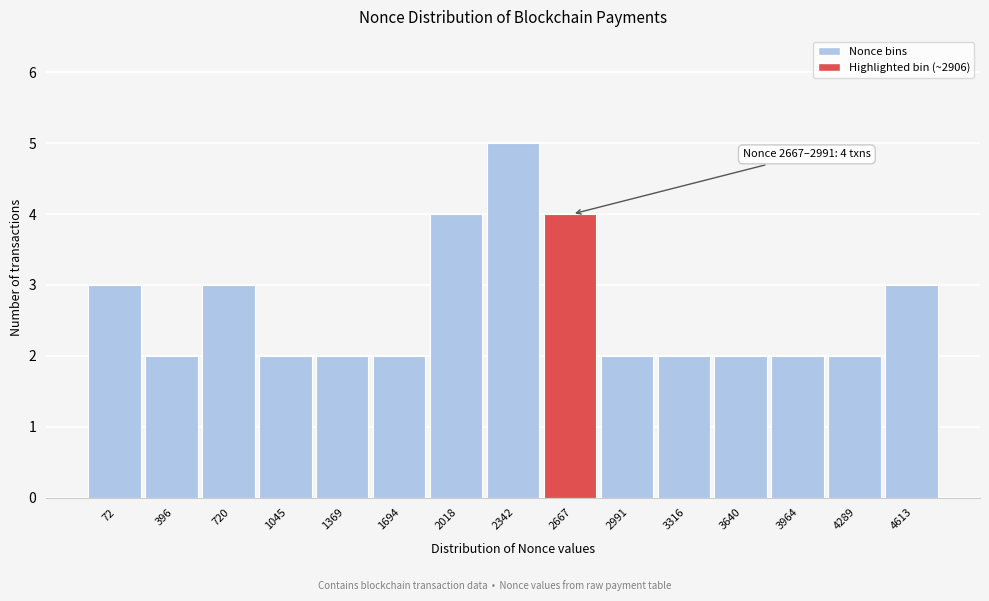

Reading right to left, transcribe all the data shown in this chart.

4613=3	4289=2	3964=2	3640=2	3316=2	2991=2	2667=4	2342=5	2018=4	1694=2	1369=2	1045=2	720=3	396=2	72=3